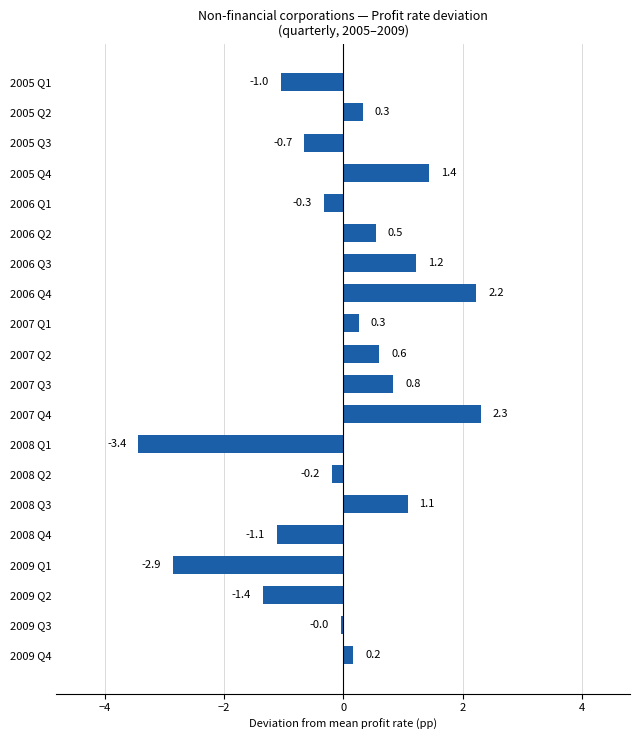

At which category does the chart reach its minimum across all series?

2008 Q1